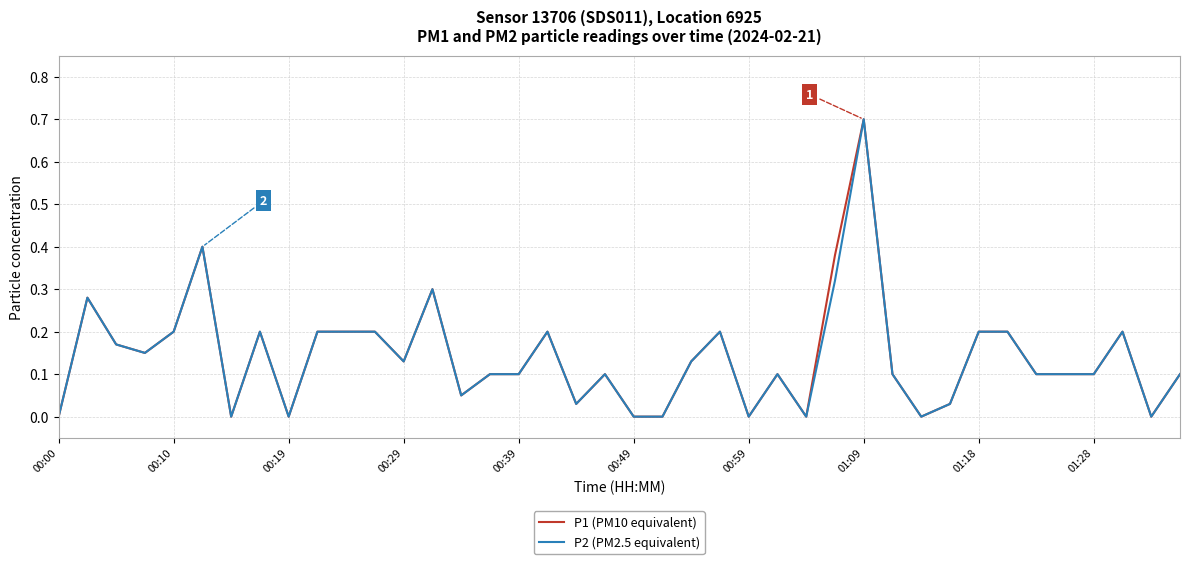

What is the maximum value shown in the chart?

0.7